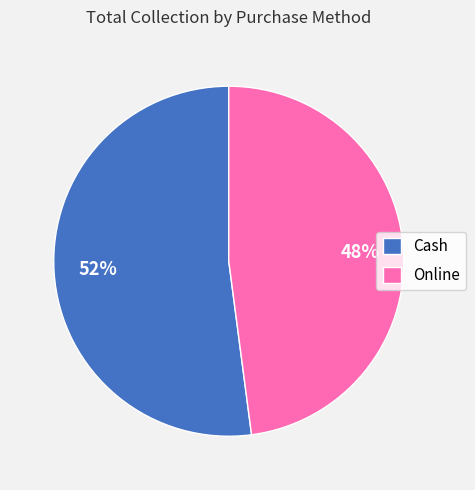

To the nearest percent, what is the average slice percentage?

50%